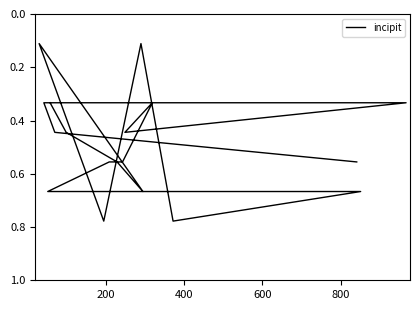

What is the greatest value displayed?

0.8